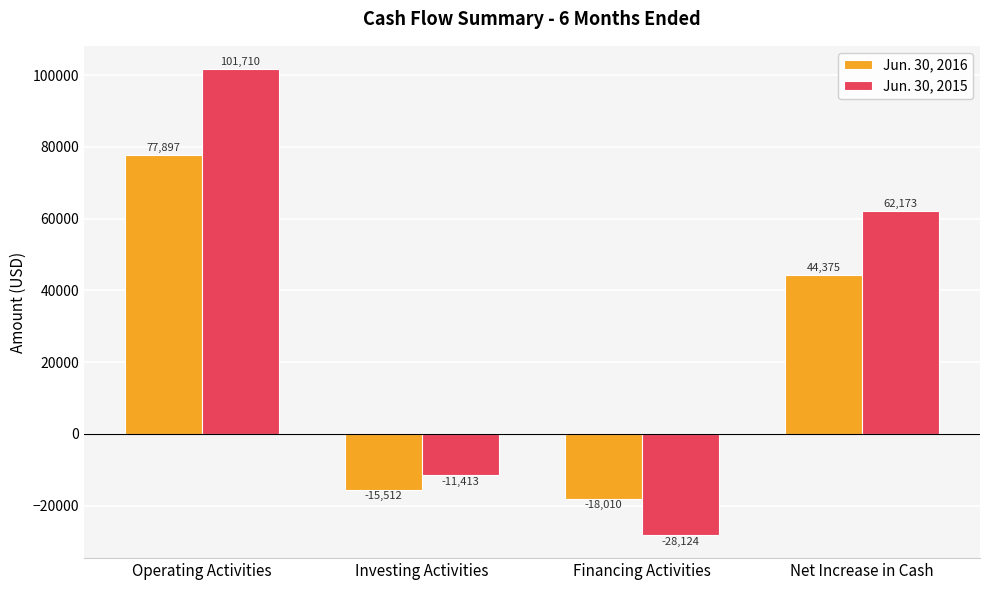

At which category is the sum across all series the highest?

Operating Activities